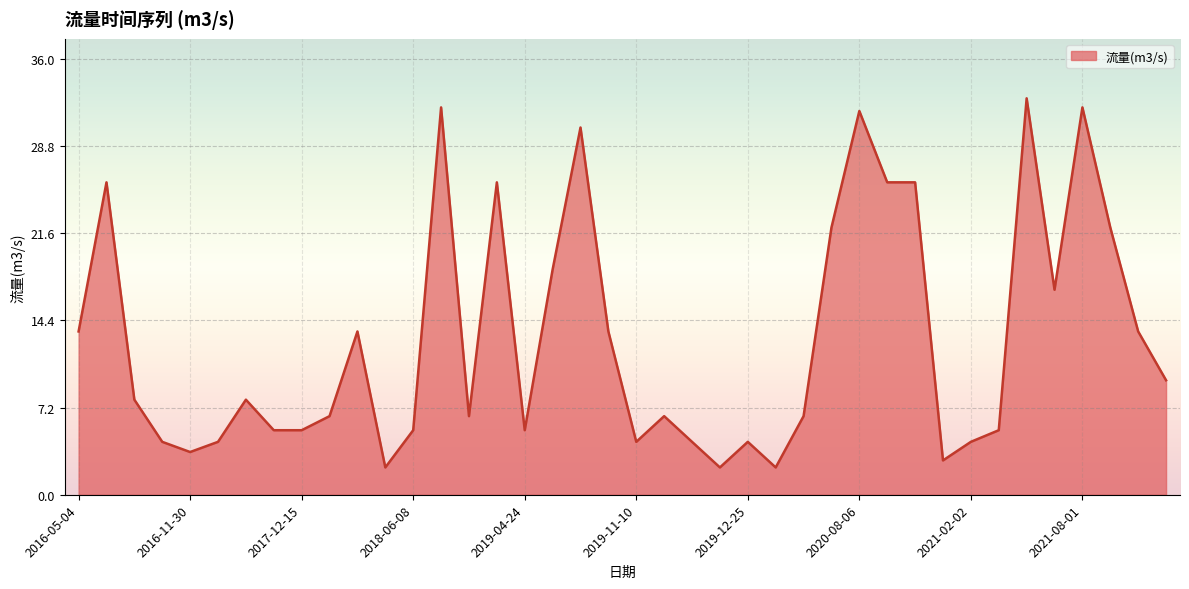

What is the smallest value displayed?

2.3